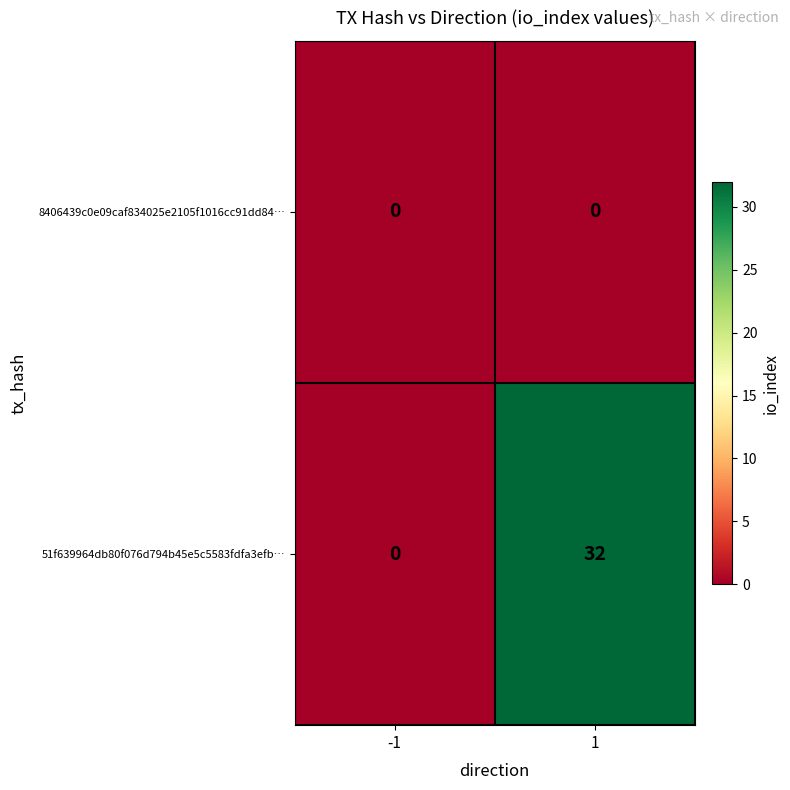

Rank the series by their average value, from lowest to highest.

8406439c0e09caf834025e2105f1016cc91dd84…, 51f639964db80f076d794b45e5c5583fdfa3efb…